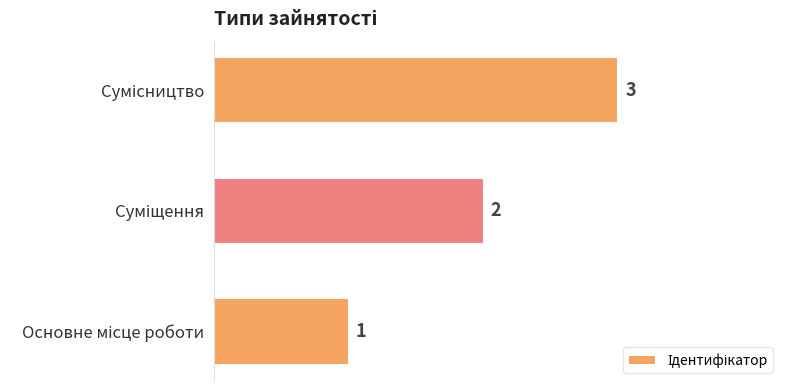

What is the greatest value displayed?

3